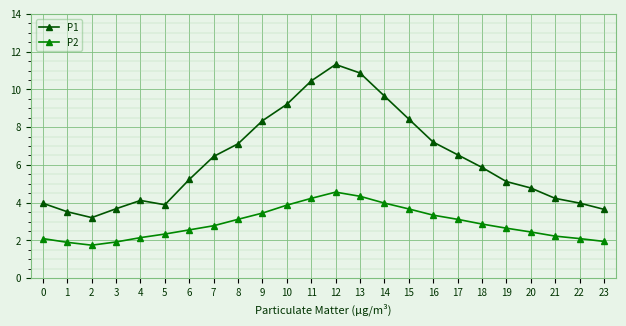

What is the value of the P1 point at the 7th from the left?

5.2